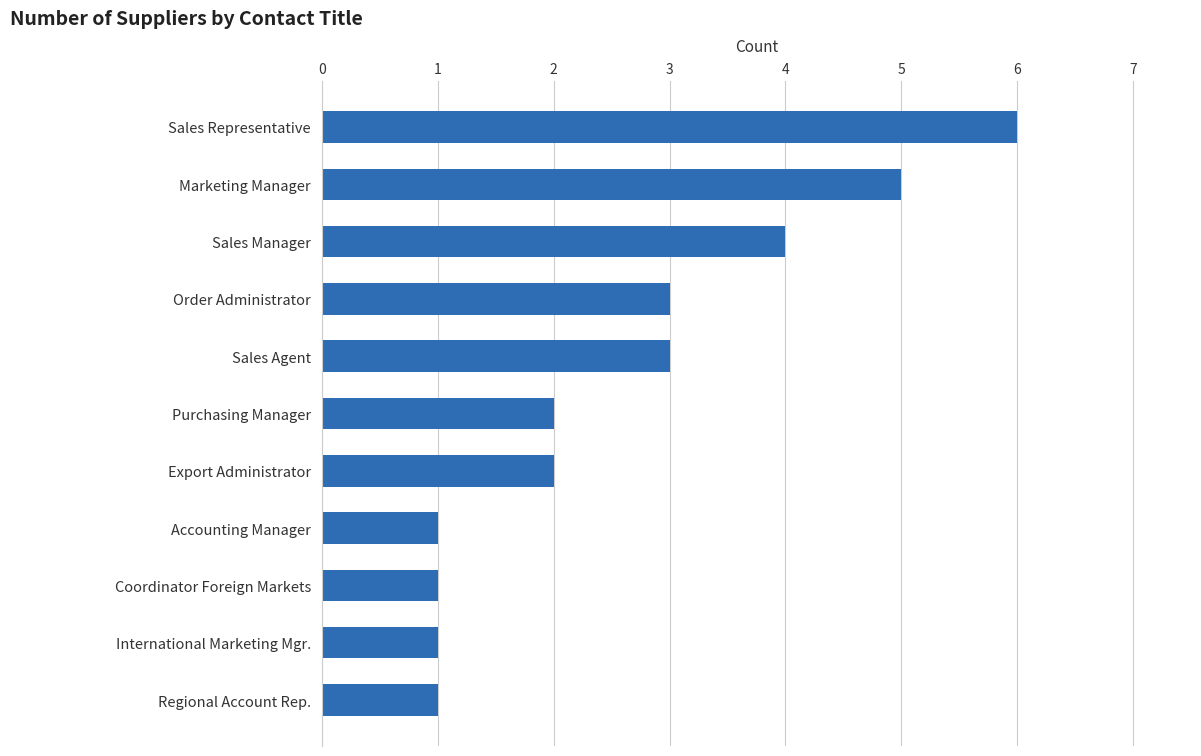

What is the change in value from Sales Manager to Coordinator Foreign Markets?

-3